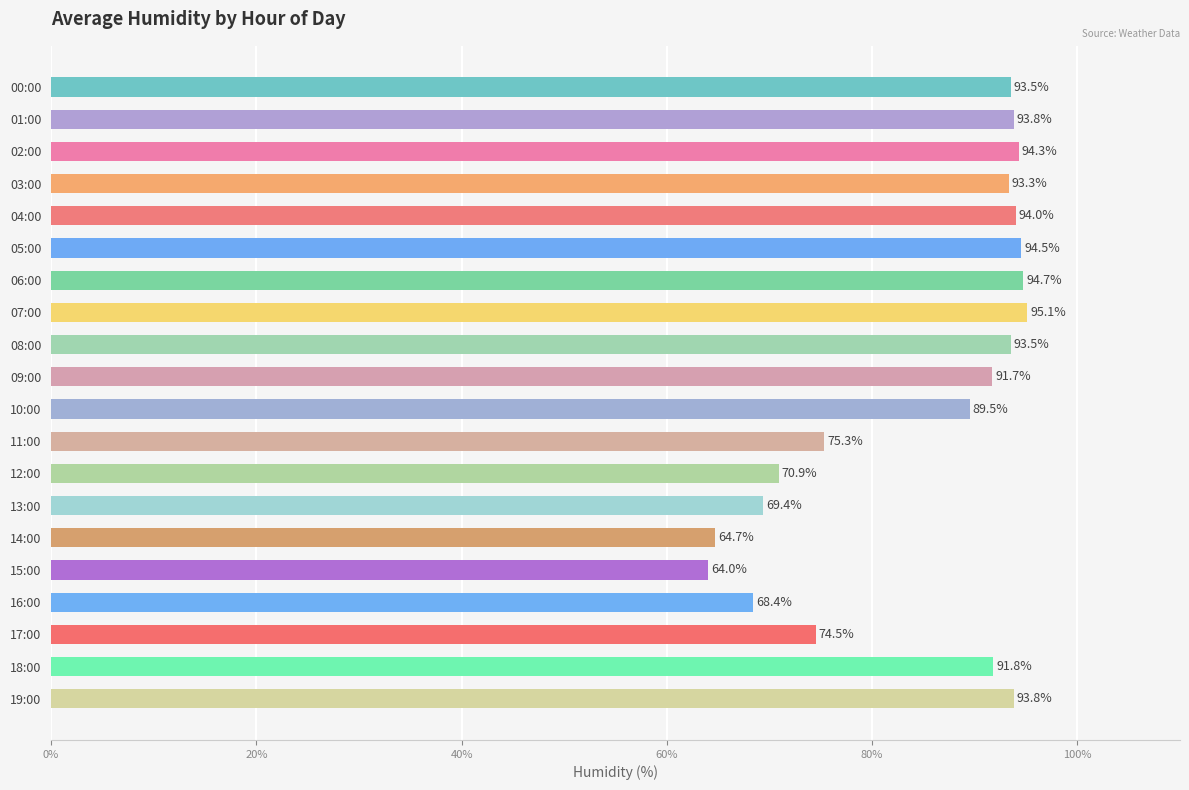

Does the chart contain any negative values?

No